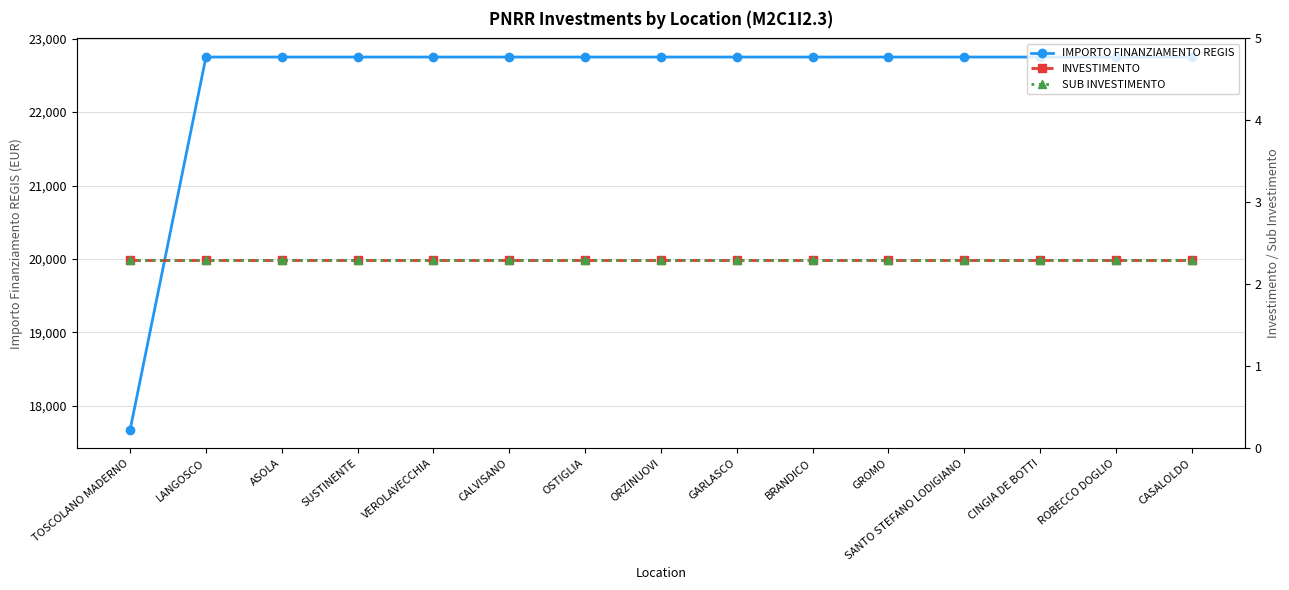

At which category is the sum across all series the highest?

LANGOSCO